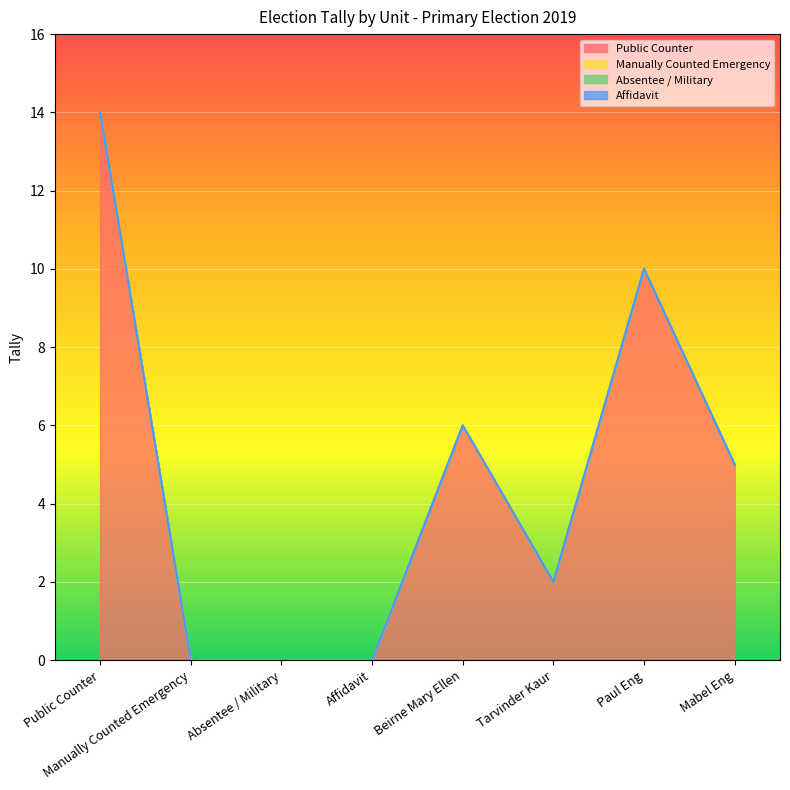

At how many categories does at least one series exceed 7?

2